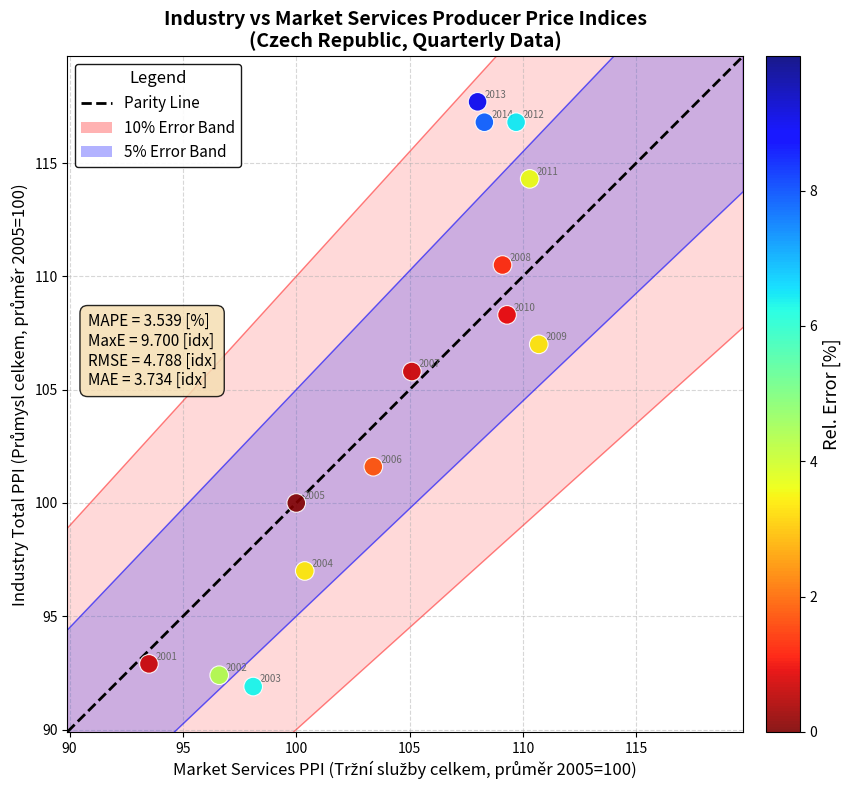

What Y value in the scatter plot is closest to 104?

105.8